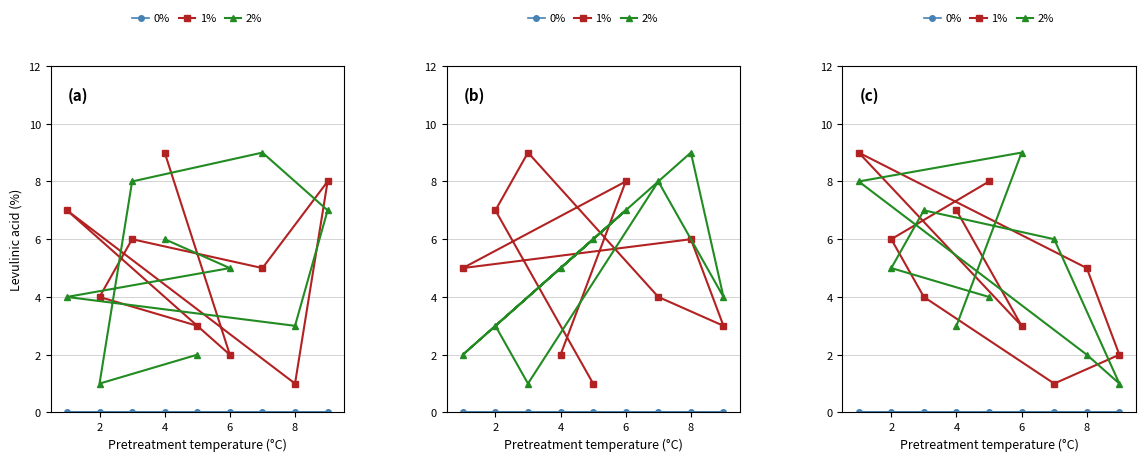

Is it true that 1% equals 2 at 10?

False